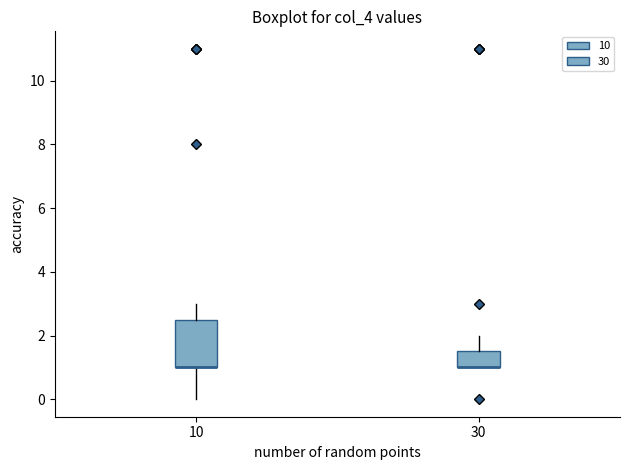

Reading left to right, transcribe this box plot: for each box, give where its median line is, the range the box spans, and where its two whiskers end, as read against the y-axis. The values are not printed on the chart, so give them approximately, as read against the axis.

10: median 1.0 (drawn on the box's lower edge), box 1.0 to 2.6, whiskers 0.0 to 3.0
30: median 1.0 (drawn on the box's lower edge), box 1.0 to 1.6, whiskers 1.0 to 2.0